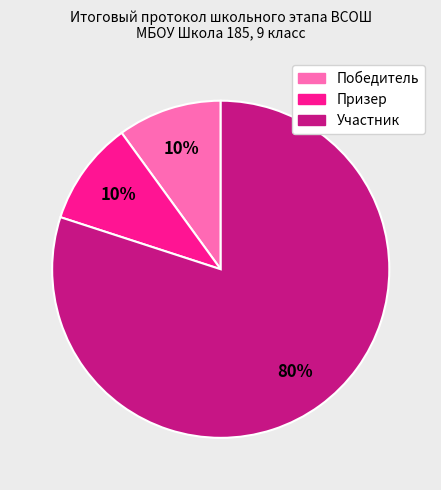

To the nearest percent, what is the combined percentage of Победитель and Участник?

90%